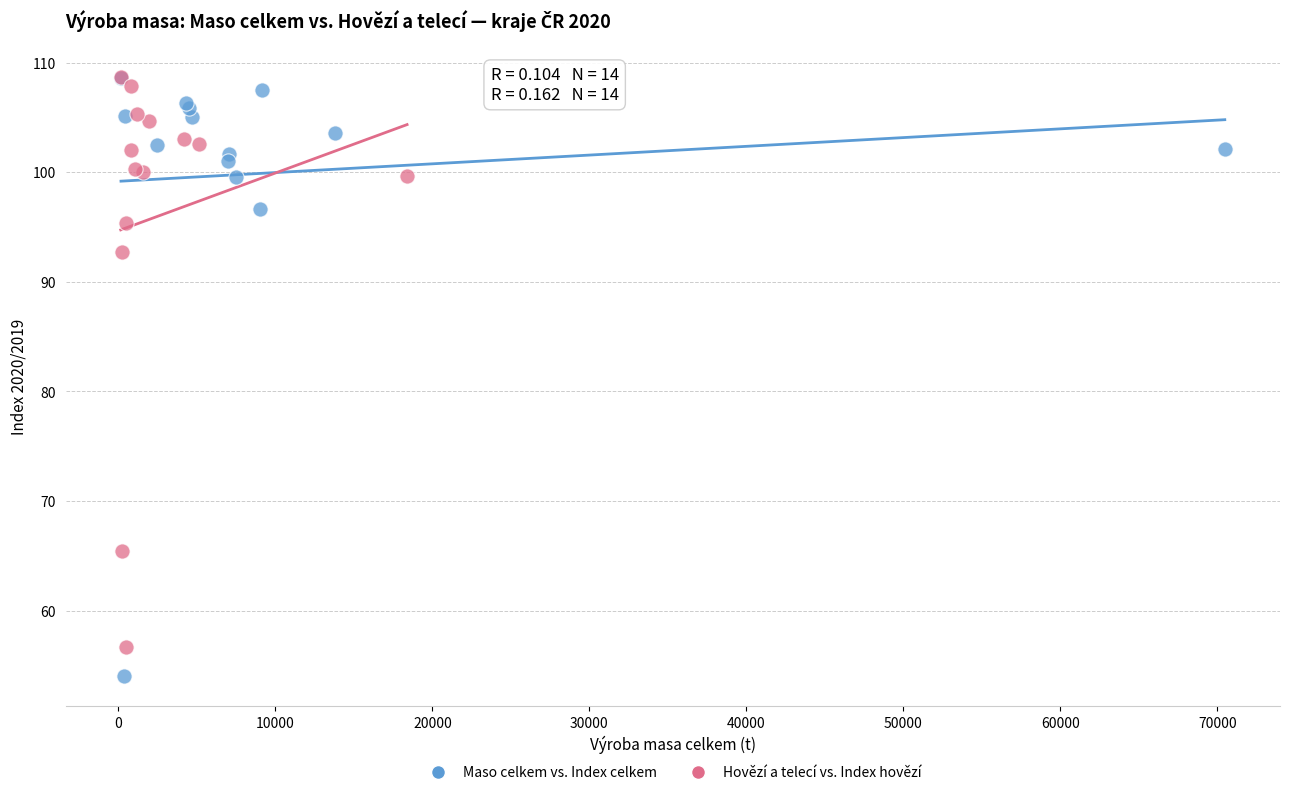

Which series contains the lowest Y value?

Maso celkem vs. Index celkem